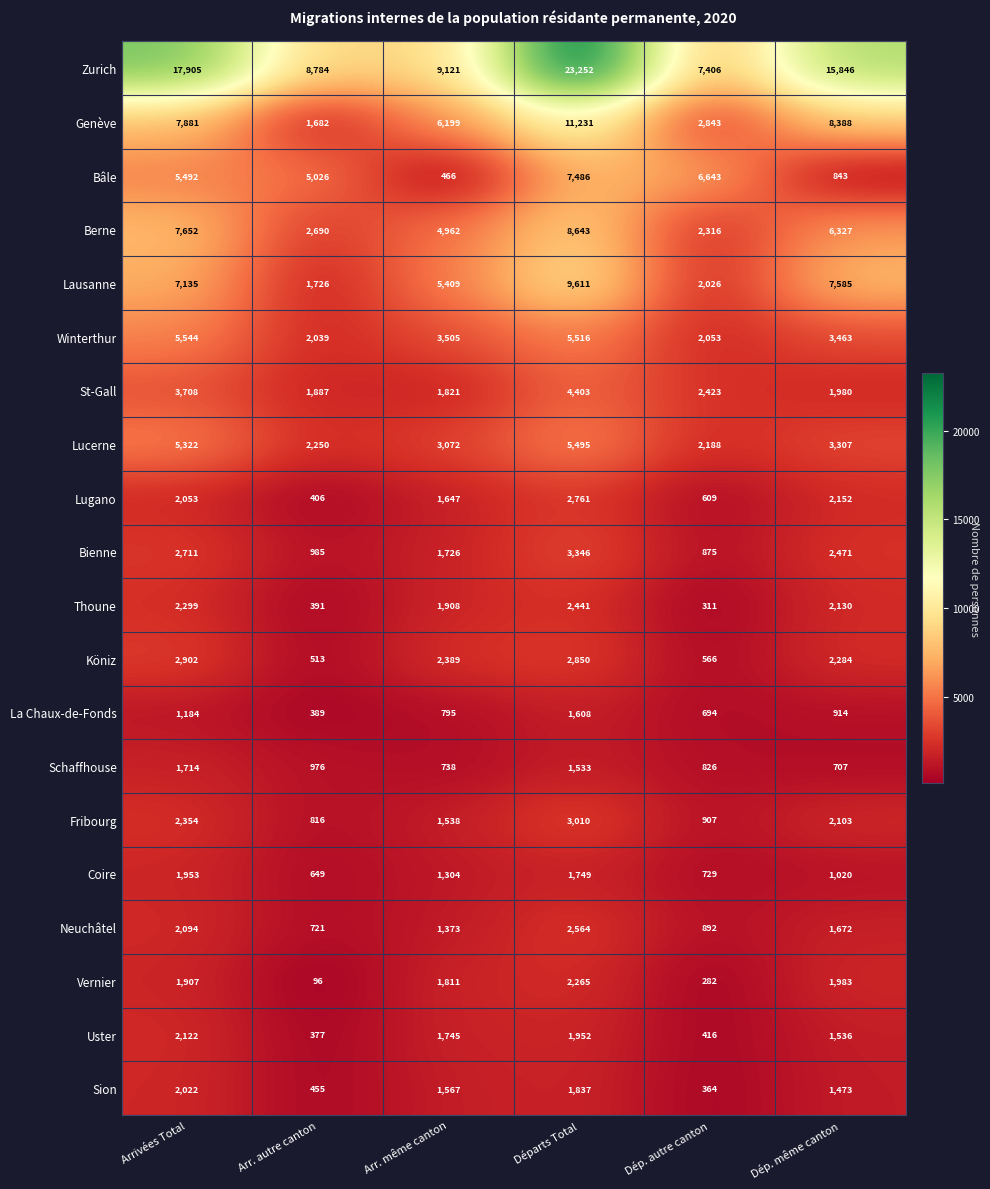

Is the value of Winterthur at Départs Total greater than the value of Schaffhouse at Départs Total?

Yes